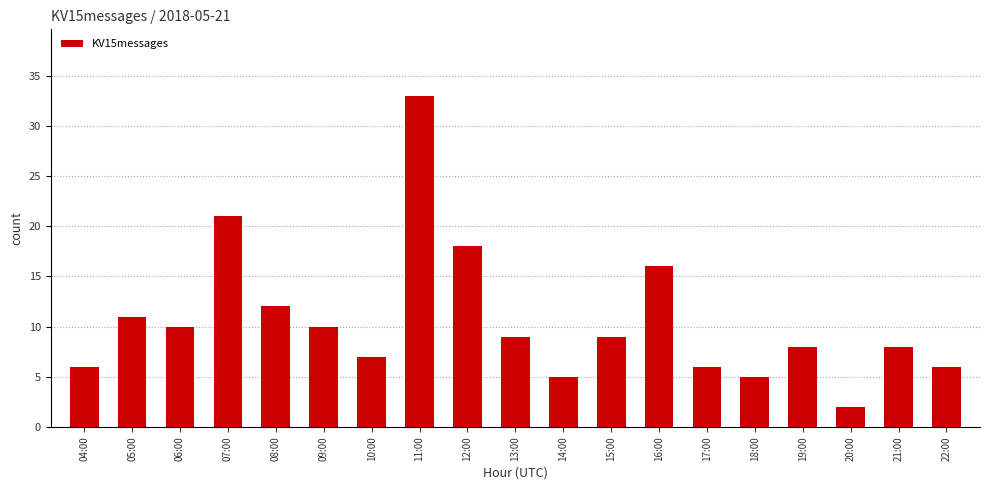

What is the value of the 13th bar from the left?

16